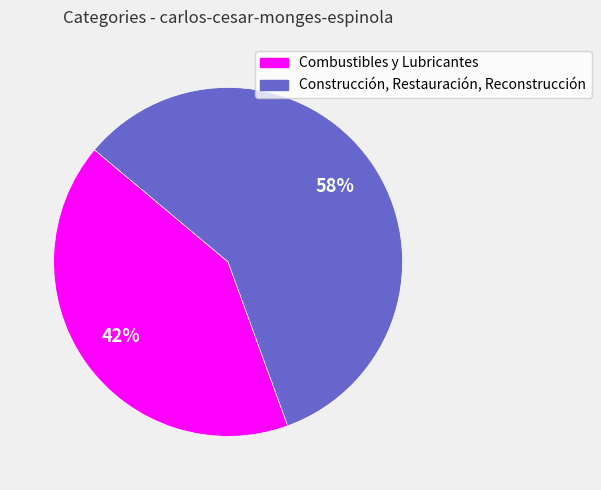

Is there any slice that represents more than half of the pie?

Yes